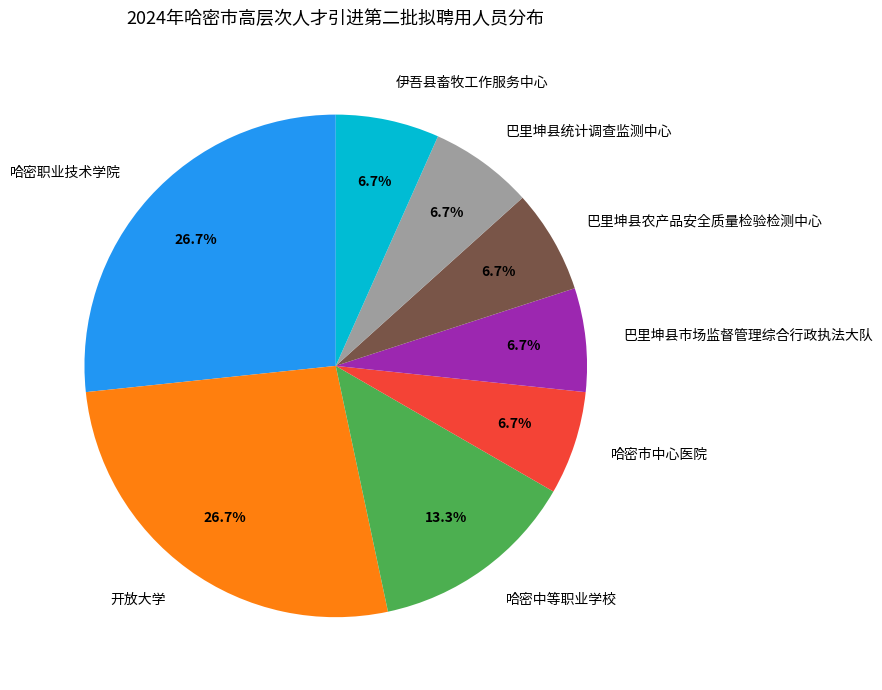

What percentage is the 哈密市中心医院 slice, to the nearest percent?

7%